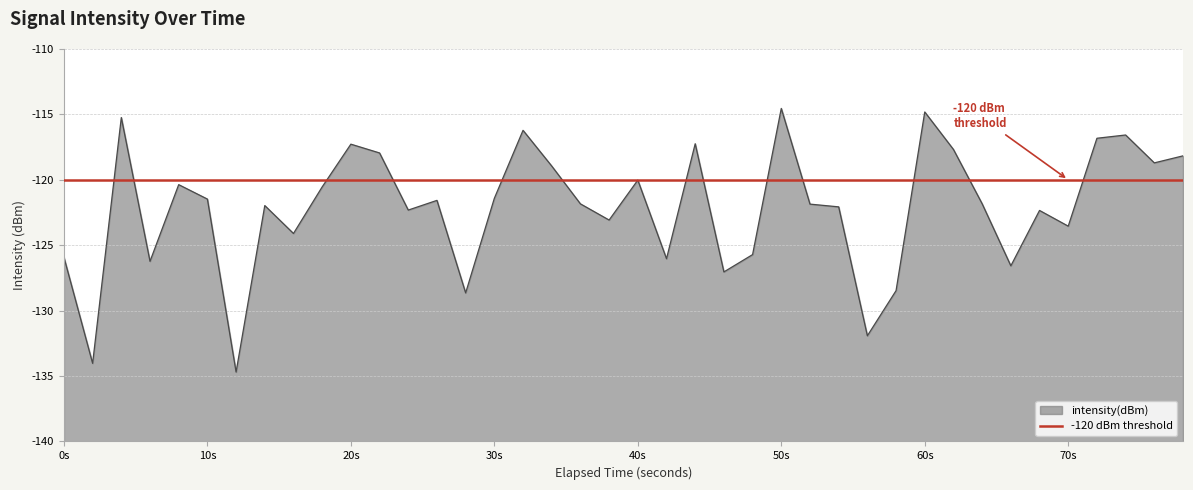

The value of intensity(dBm) at 0s is -64.3. True or false?

False